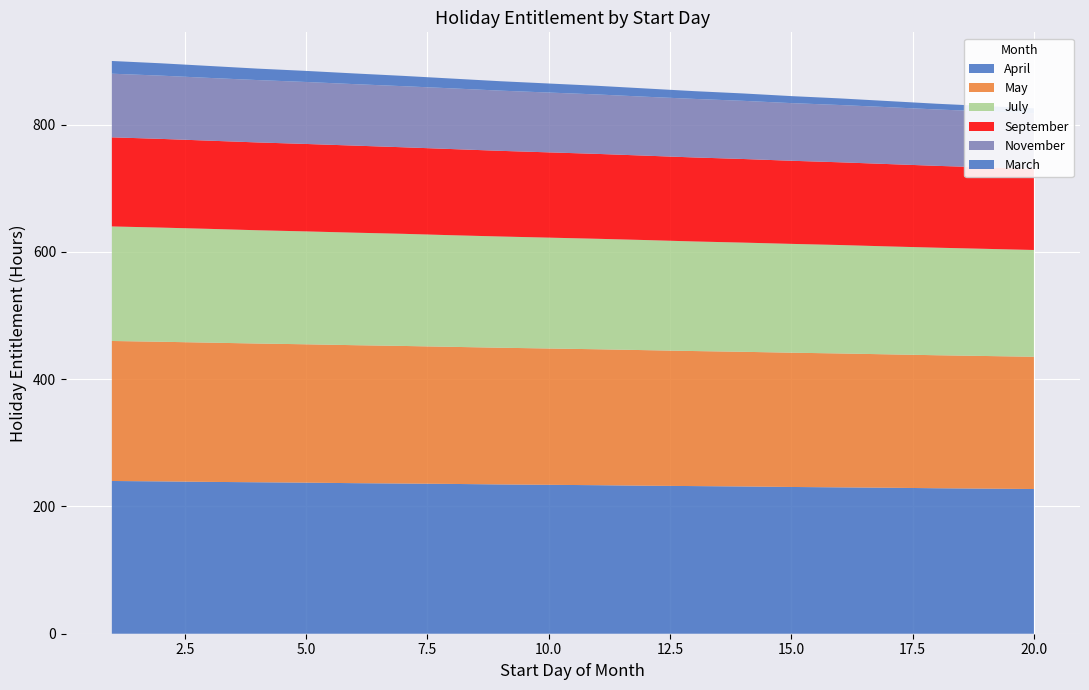

Reading right to left, what are all the values shown in this chart?

April: 227.4	228.0	228.6	229.4	230.0	230.6	231.4	232.0	232.6	233.4	234.0	234.6	235.4	236.0	236.6	237.4	238.0	238.6	239.4	240.0
May: 207.8	208.4	209.0	209.6	210.4	211.0	211.6	212.2	213.0	213.6	214.2	214.8	215.4	216.2	216.8	217.4	218.0	218.8	219.4	220.0
July: 167.8	168.4	169.0	169.6	170.4	171.0	171.6	172.2	173.0	173.6	174.2	174.8	175.4	176.2	176.8	177.4	178.0	178.8	179.4	180.0
September: 127.4	128.0	128.6	129.4	130.0	130.6	131.4	132.0	132.6	133.4	134.0	134.6	135.4	136.0	136.8	137.4	138.0	138.6	139.4	140.0
November: 87.4	88.0	88.6	89.4	90.0	90.6	91.4	92.0	92.6	93.4	94.0	94.6	95.4	96.0	96.6	97.4	98.0	98.6	99.4	100.0
March: 7.8	8.4	9.0	9.6	10.4	11.0	11.6	12.2	13.0	13.6	14.2	14.8	15.4	16.2	16.8	17.4	18.0	18.8	19.4	20.0